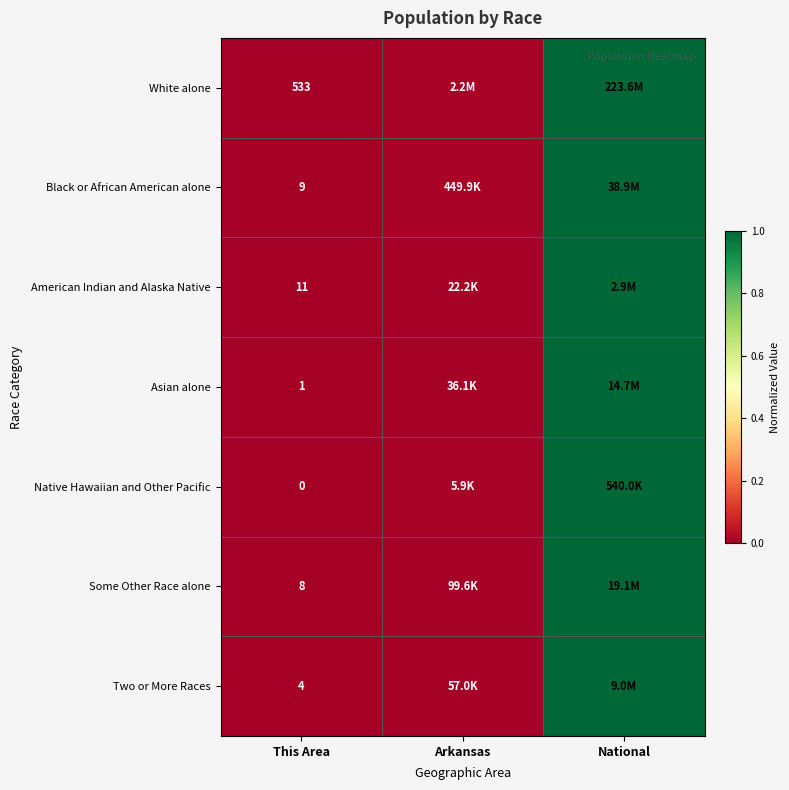

Is the value of Native Hawaiian and Other Pacific at This Area greater than the value of White alone at This Area?

No